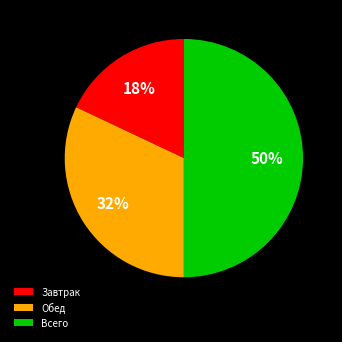

How many segments does this pie chart have?

3